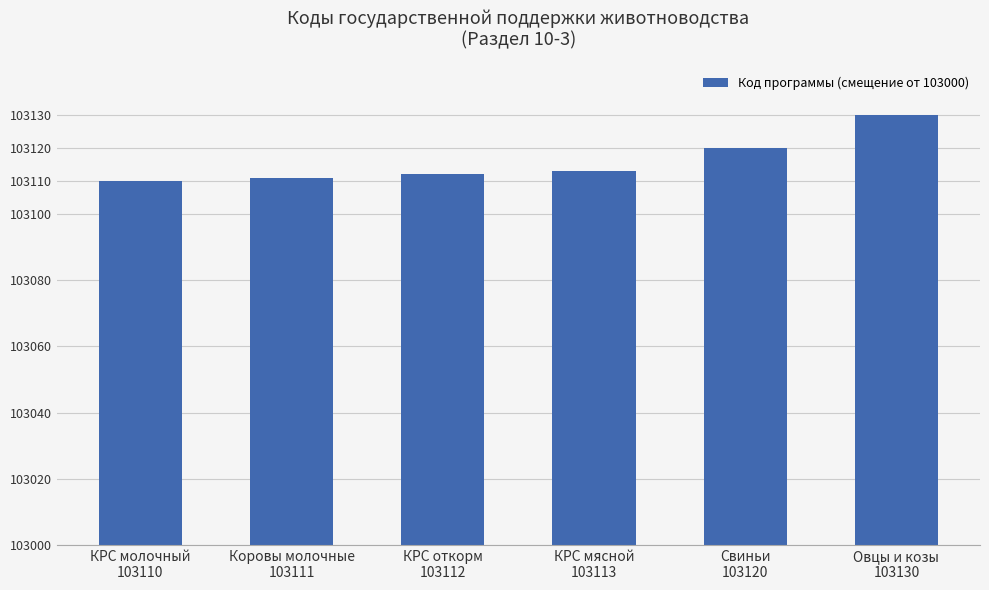

What is the sum of all values?

696